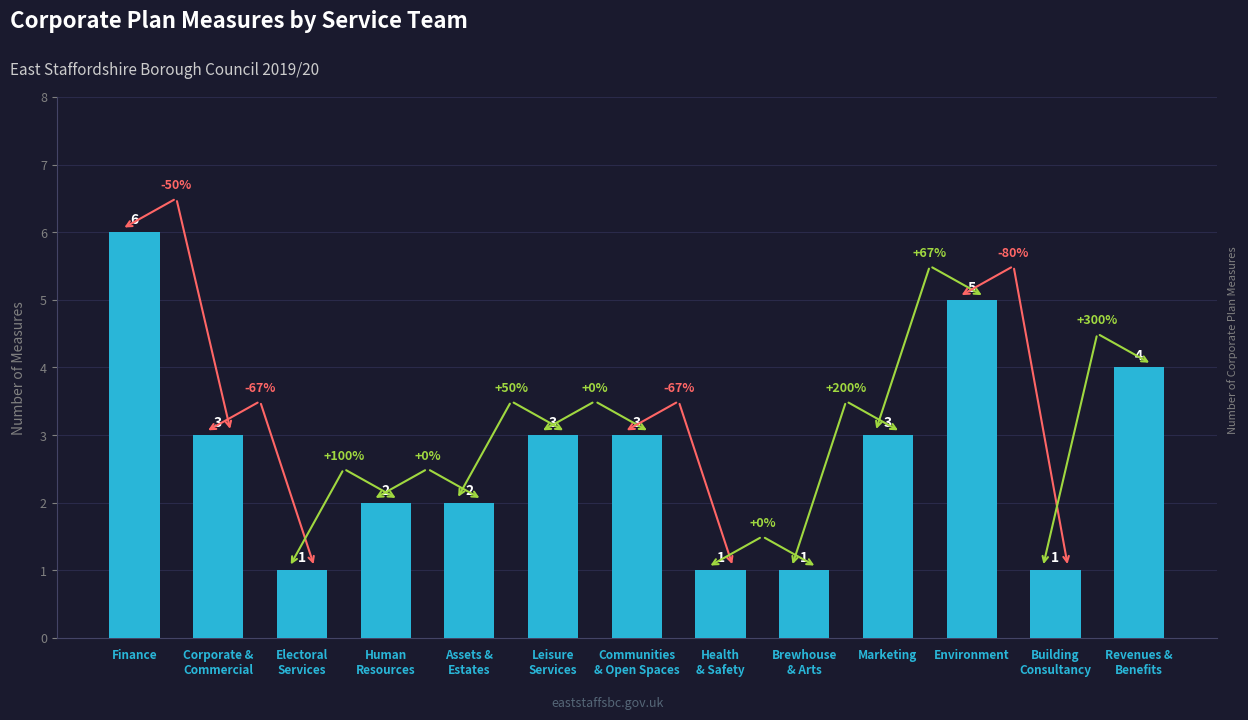

Does the chart contain any negative values?

No